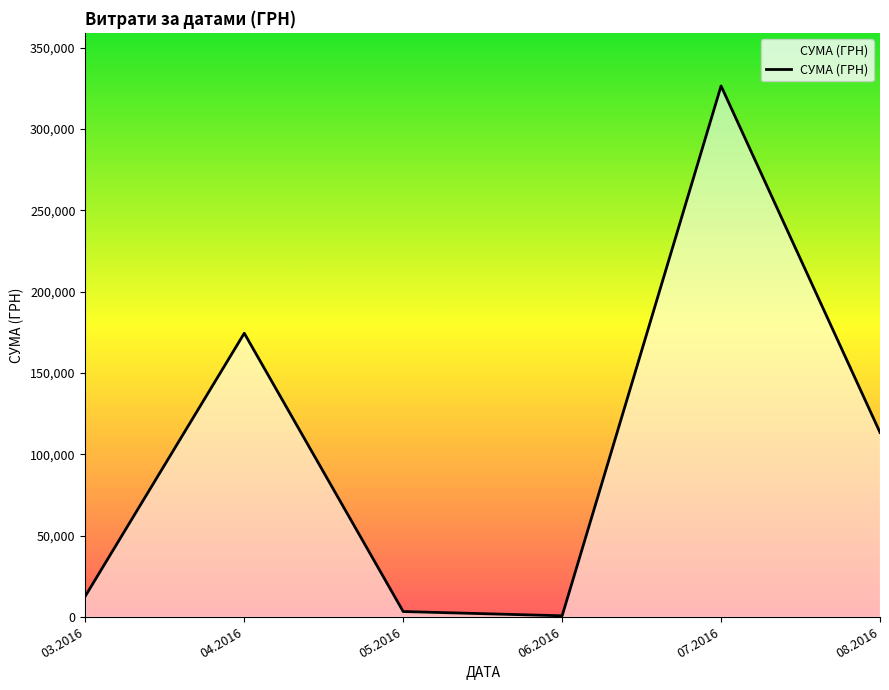

The value at 07.2016 is 224628.4. True or false?

False